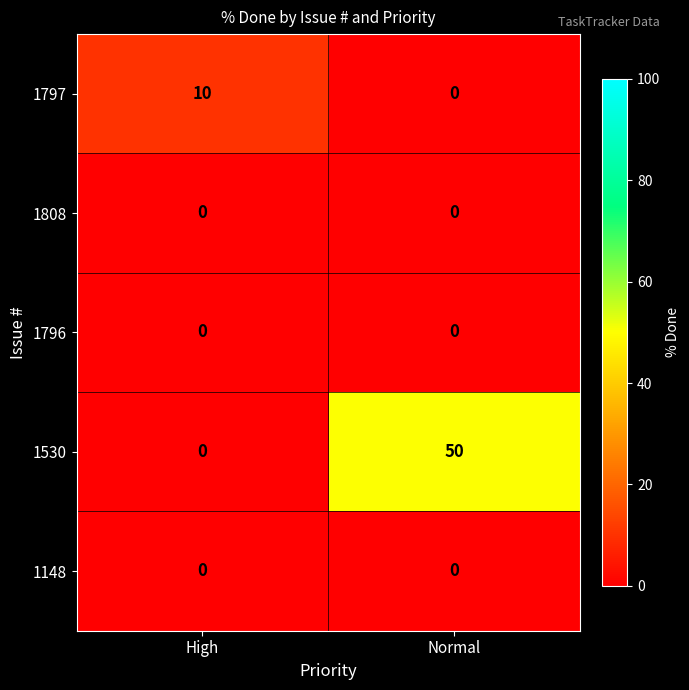

List the labels in order of 1530 value, smallest first.

High, Normal